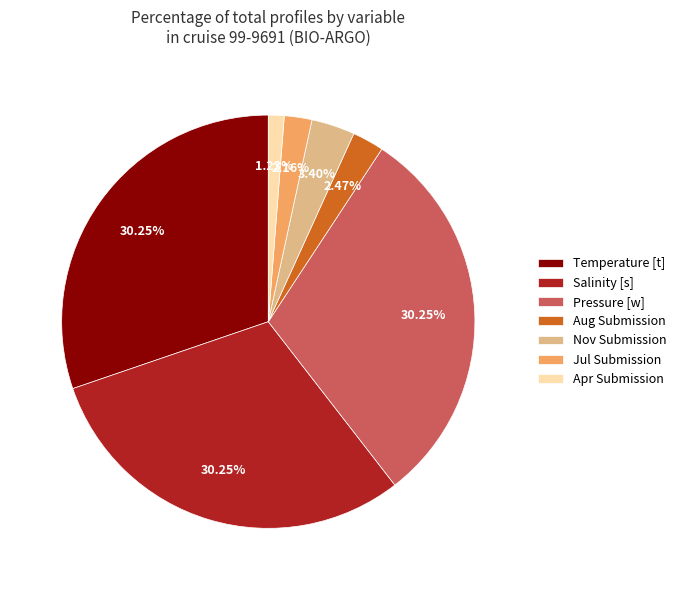

Between Jul Submission and Apr Submission, which is larger?

Jul Submission